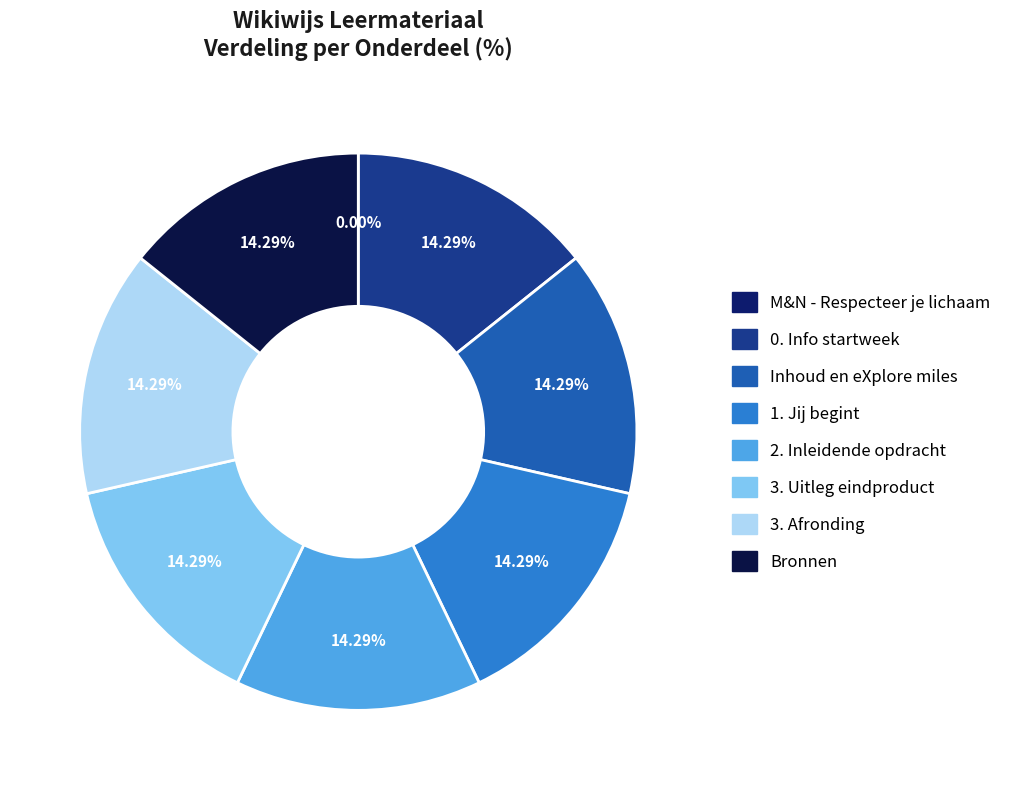

To the nearest percent, what portion does 1. Jij begint represent?

14%